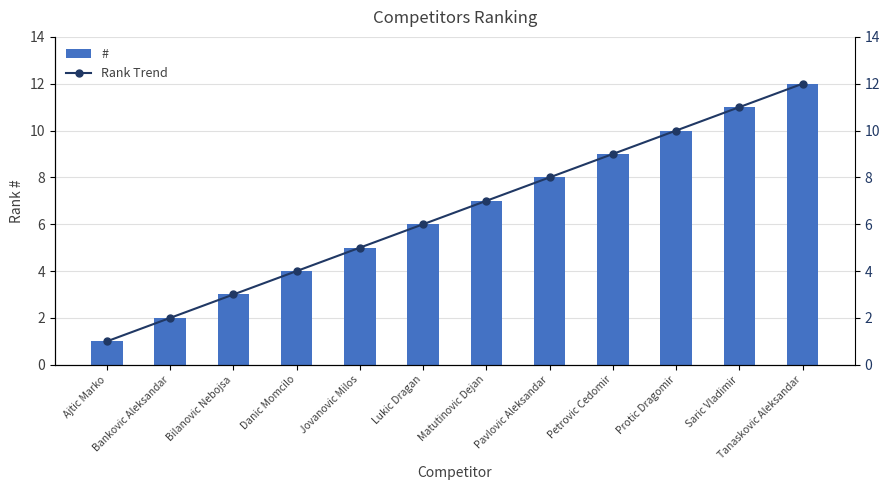

The # series shows 3 at Bilanovic Nebojsa. True or false?

True